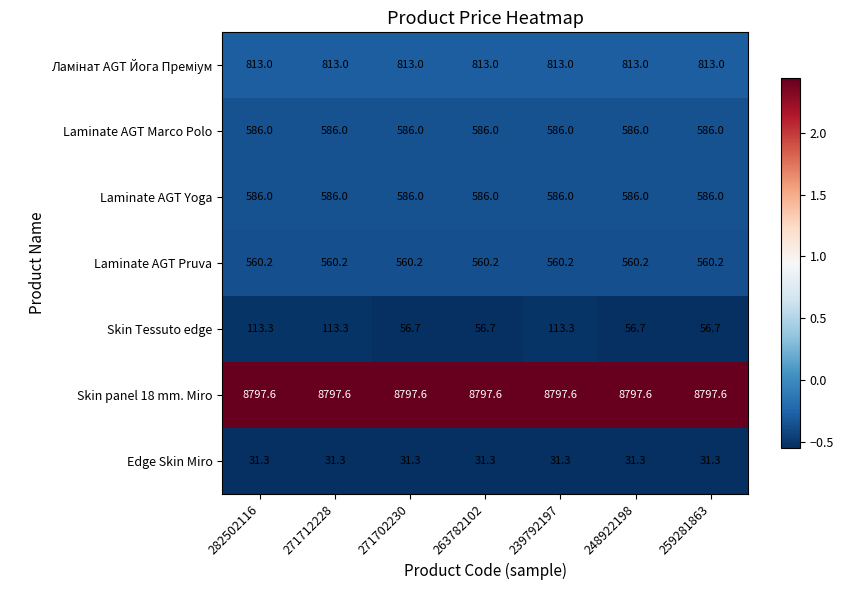

Read the Skin panel 18 mm. Miro value at 282502116.

8797.6